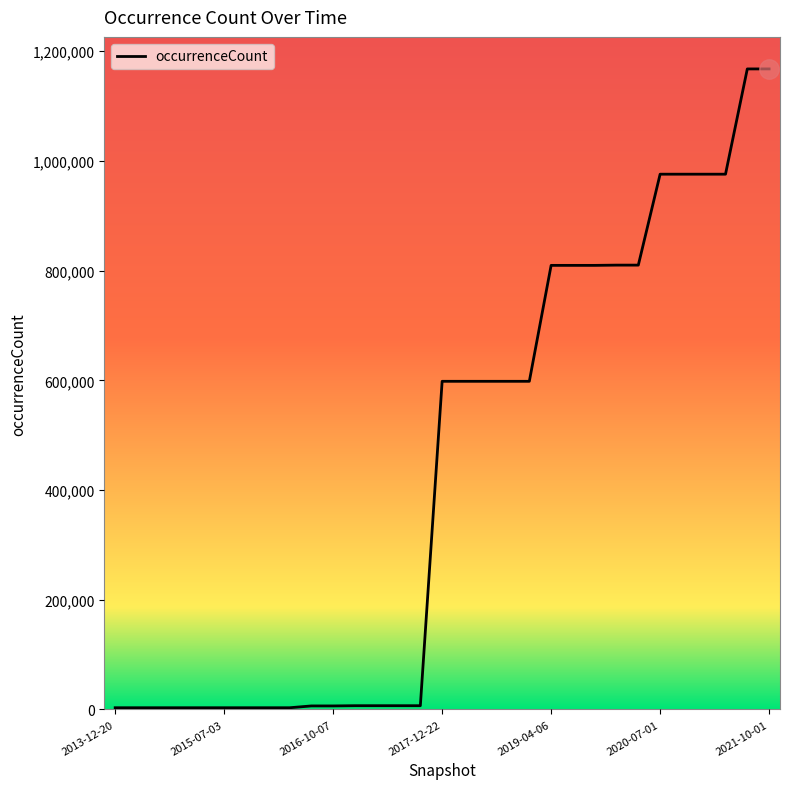

What is the greatest value displayed?

1167690